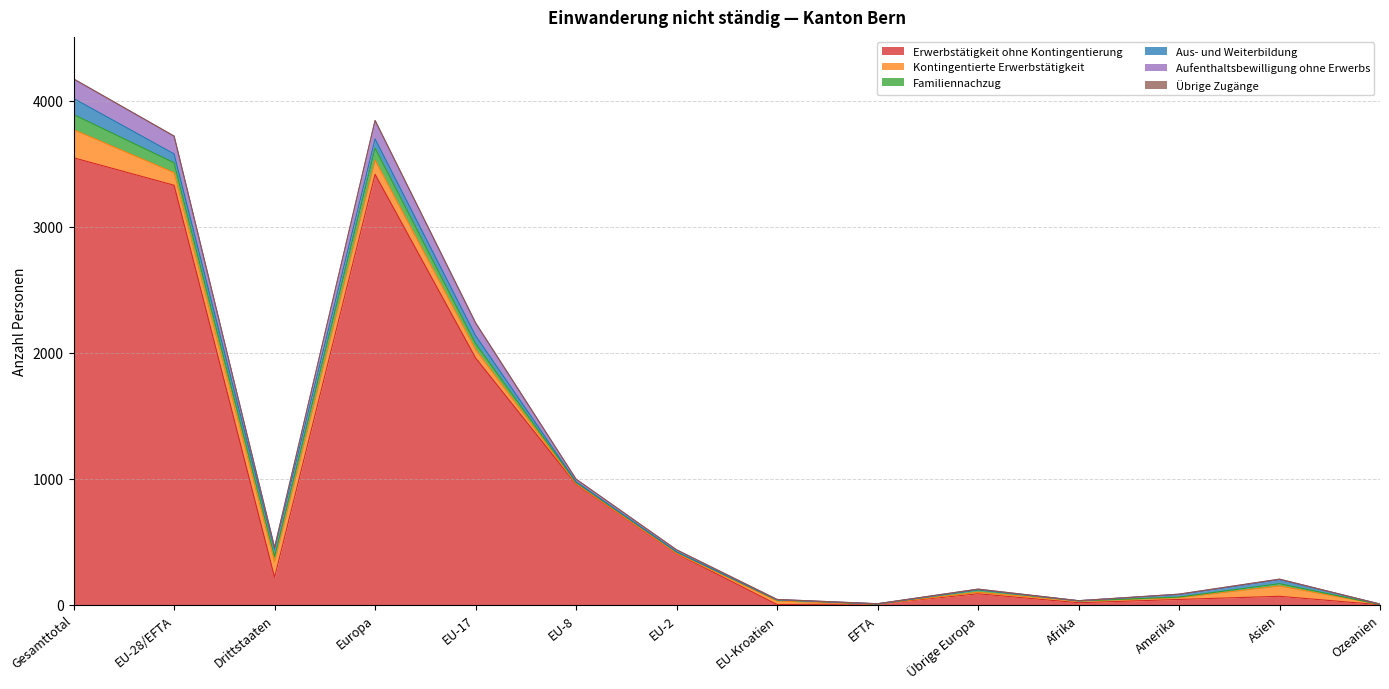

Rank the series by their maximum value, from lowest to highest.

Übrige Zugänge, Familiennachzug, Aus- und Weiterbildung, Aufenthaltsbewilligung ohne Erwerbs, Kontingentierte Erwerbstätigkeit, Erwerbstätigkeit ohne Kontingentierung